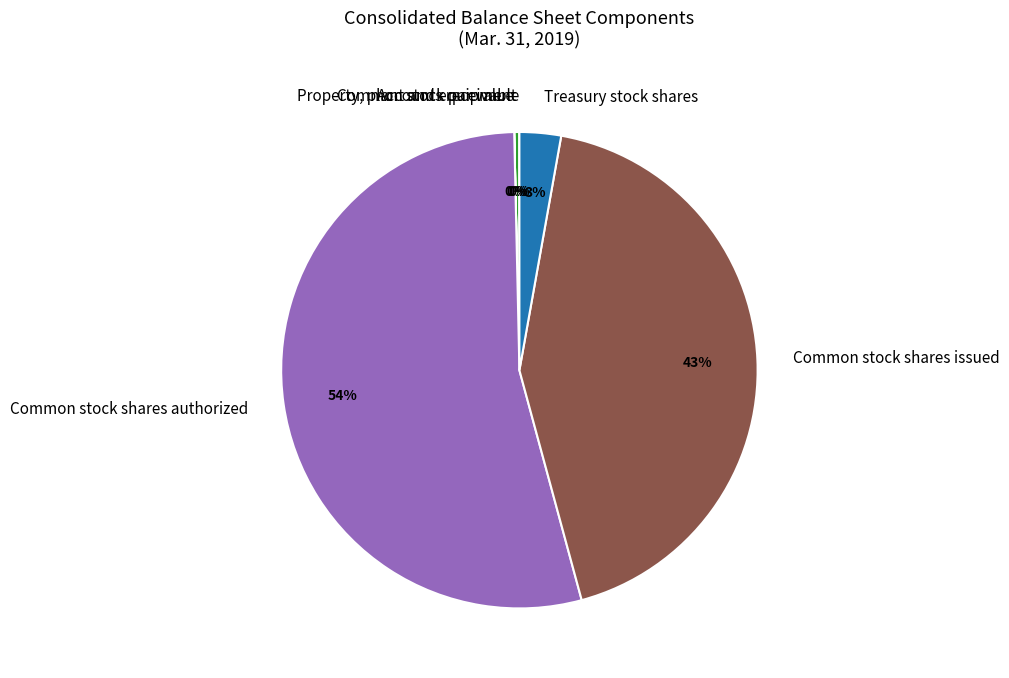

True or false: Treasury stock shares accounts for 9% of the total.

False